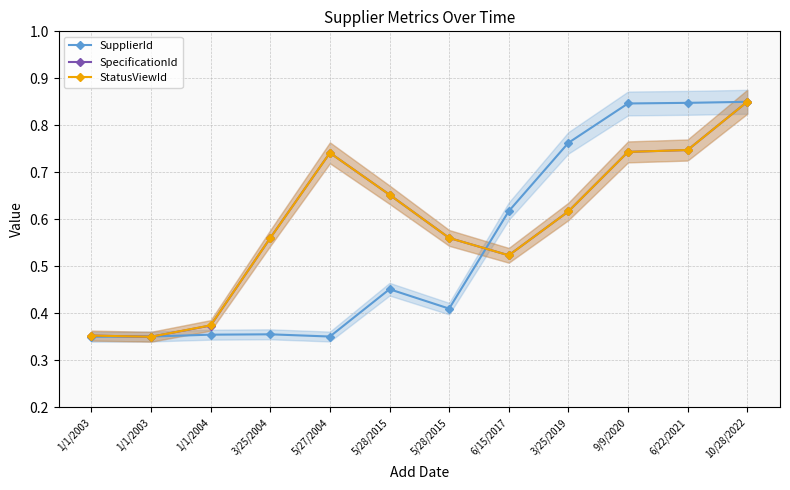

At which category does StatusViewId reach its first local peak?

5/27/2004